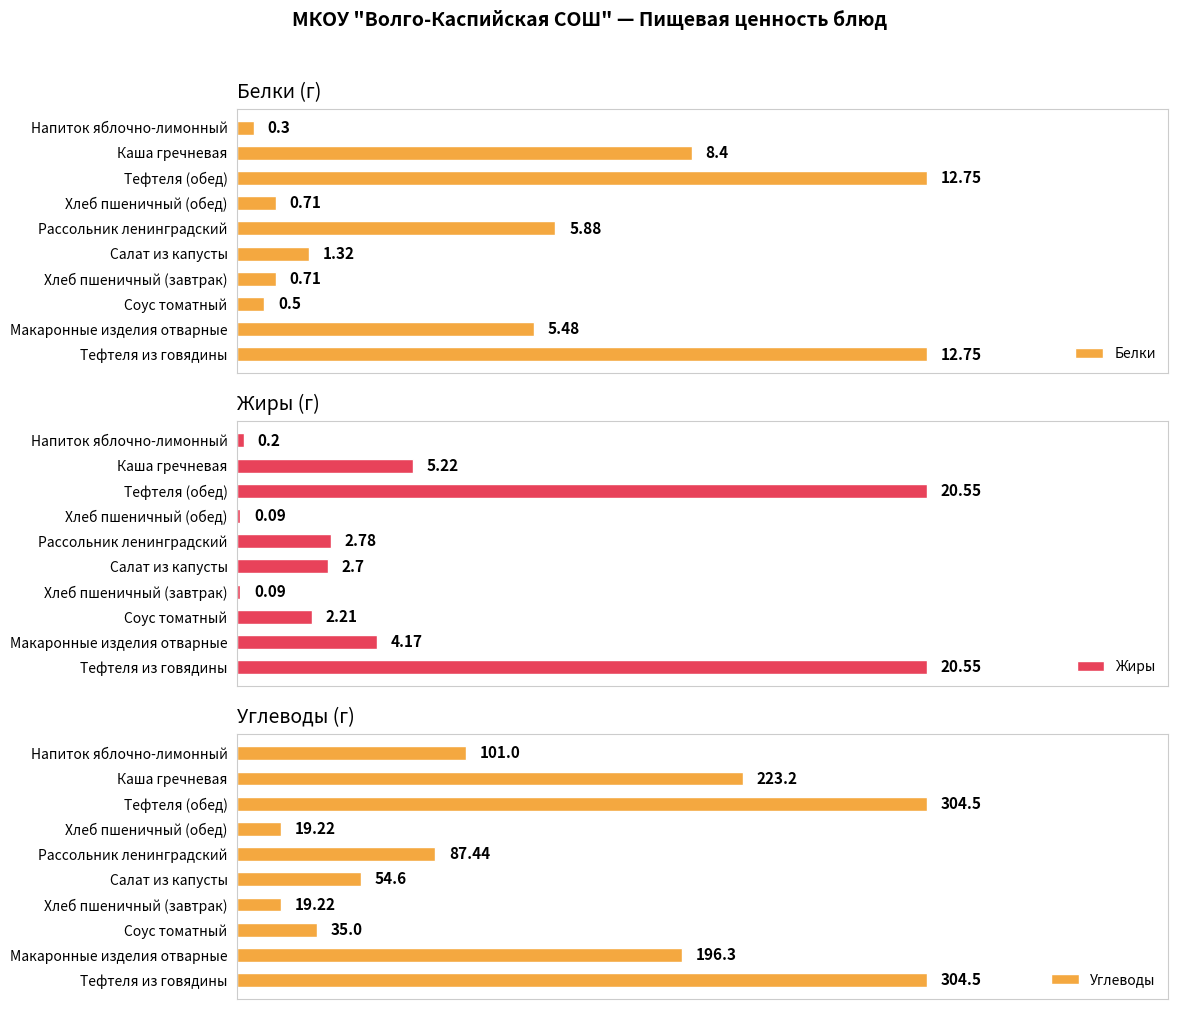

Which series has the largest total across all categories?

Углеводы